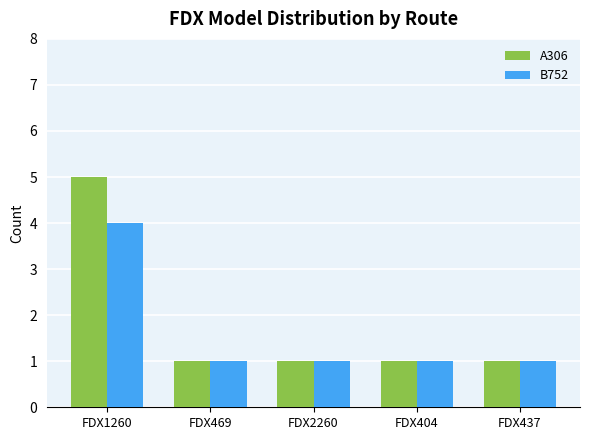

At which category is the sum across all series the highest?

FDX1260